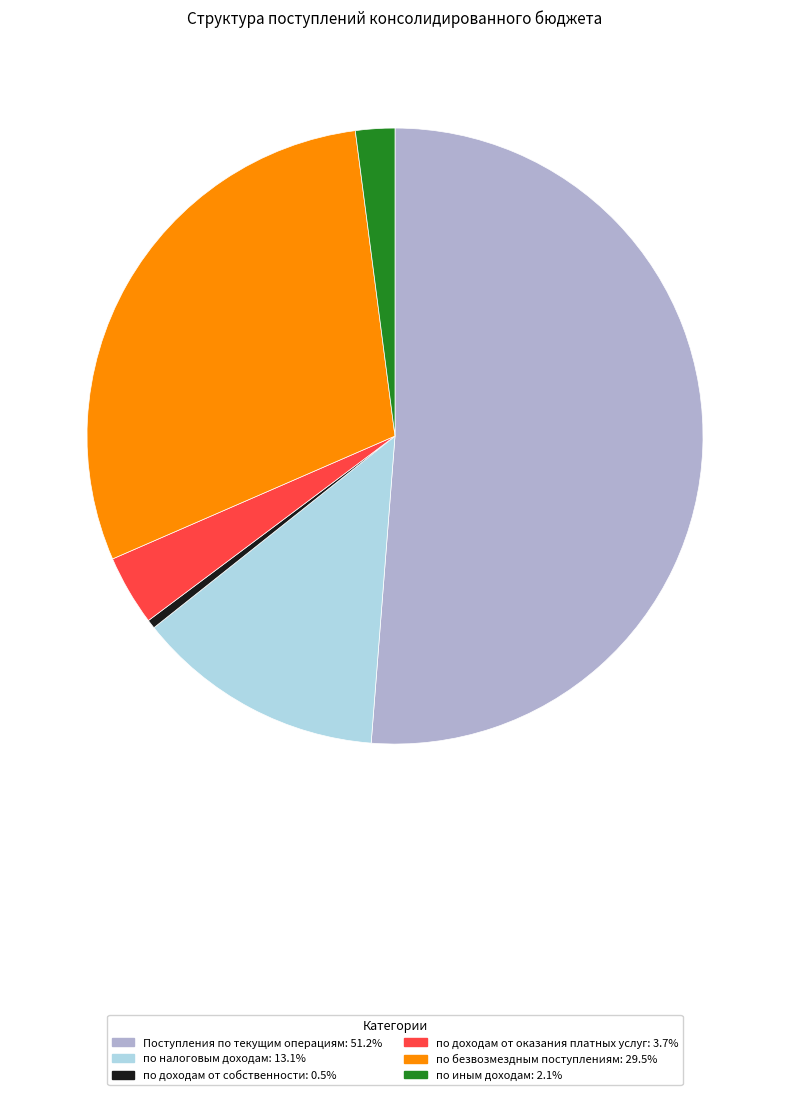

Is the sum of по безвозмездным поступлениям and по иным доходам greater than half?

No